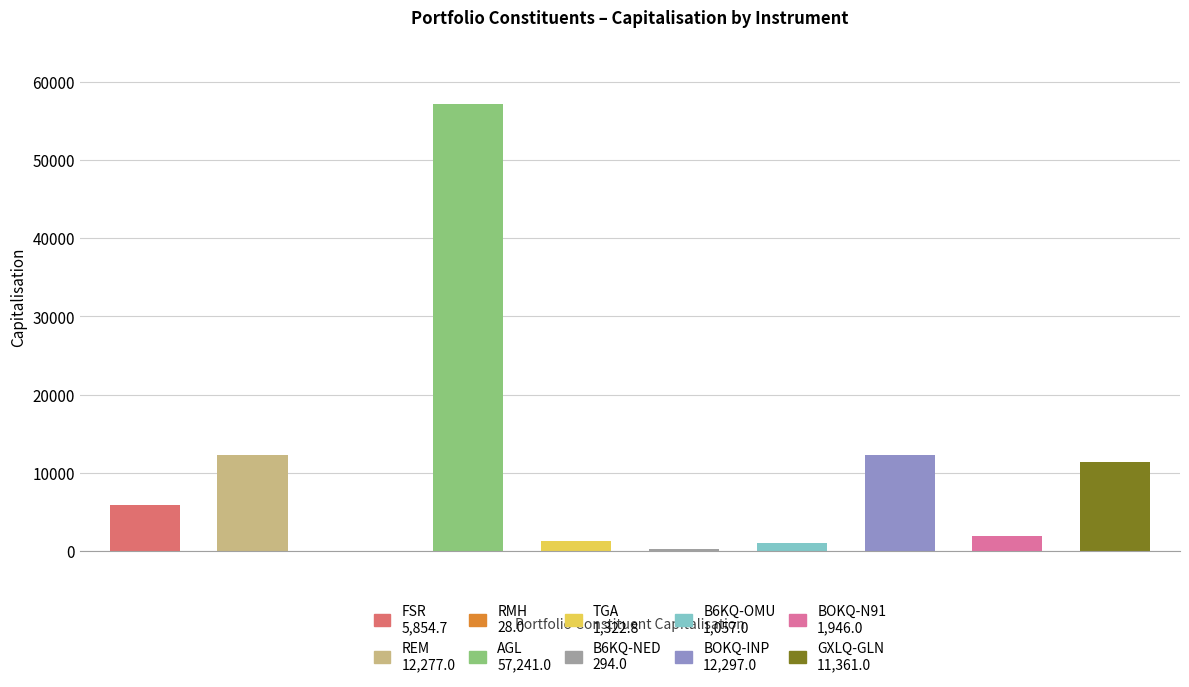

List the labels in order of Capitalisation value, largest first.

AGL, BOKQ-INP, REM, GXLQ-GLN, FSR, BOKQ-N91, TGA, B6KQ-OMU, B6KQ-NED, RMH